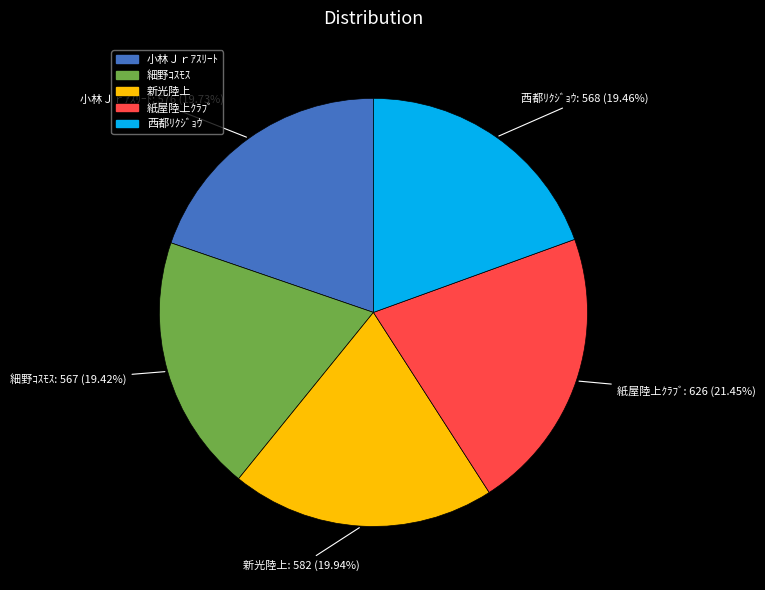

To the nearest percent, what is the difference between the largest and smallest slice percentages?

2%